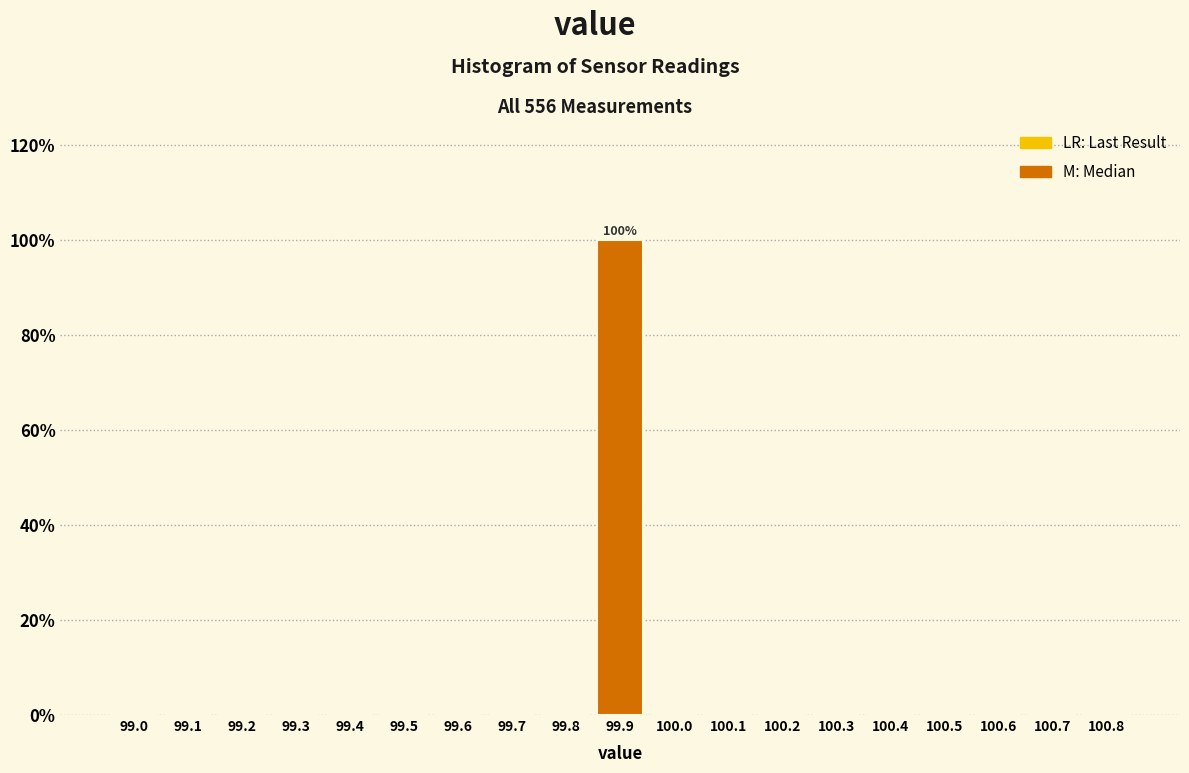

Reading right to left, list all the values displayed in this chart.

100.8=0	100.7=0	100.6=0	100.5=0	100.4=0	100.3=0	100.2=0	100.1=0	100.0=0	99.9=100	99.8=0	99.7=0	99.6=0	99.5=0	99.4=0	99.3=0	99.2=0	99.1=0	99.0=0